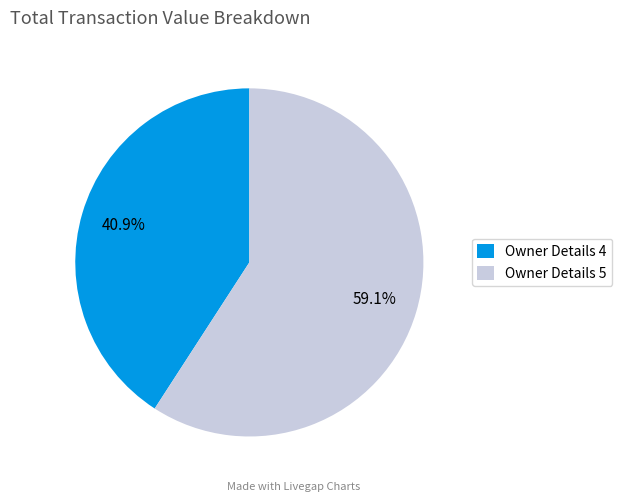

Does any single category account for the majority?

Yes